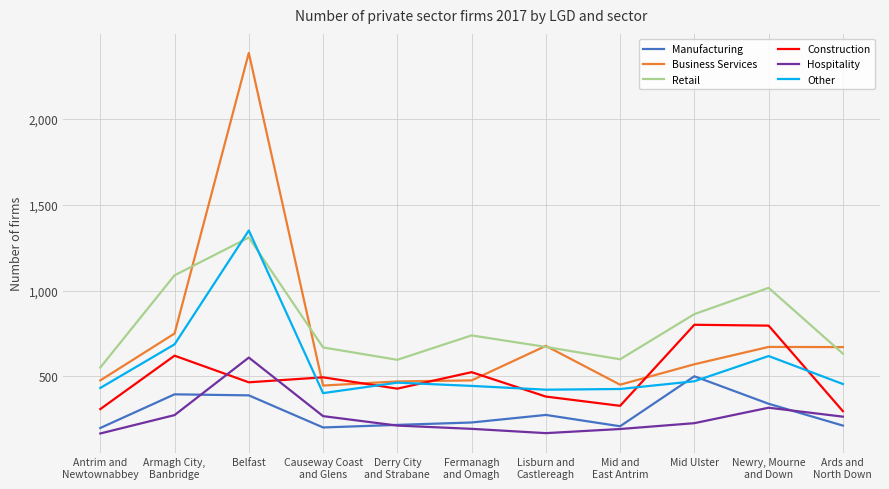

At which label does Construction first exceed 466?

Armagh City,
Banbridge